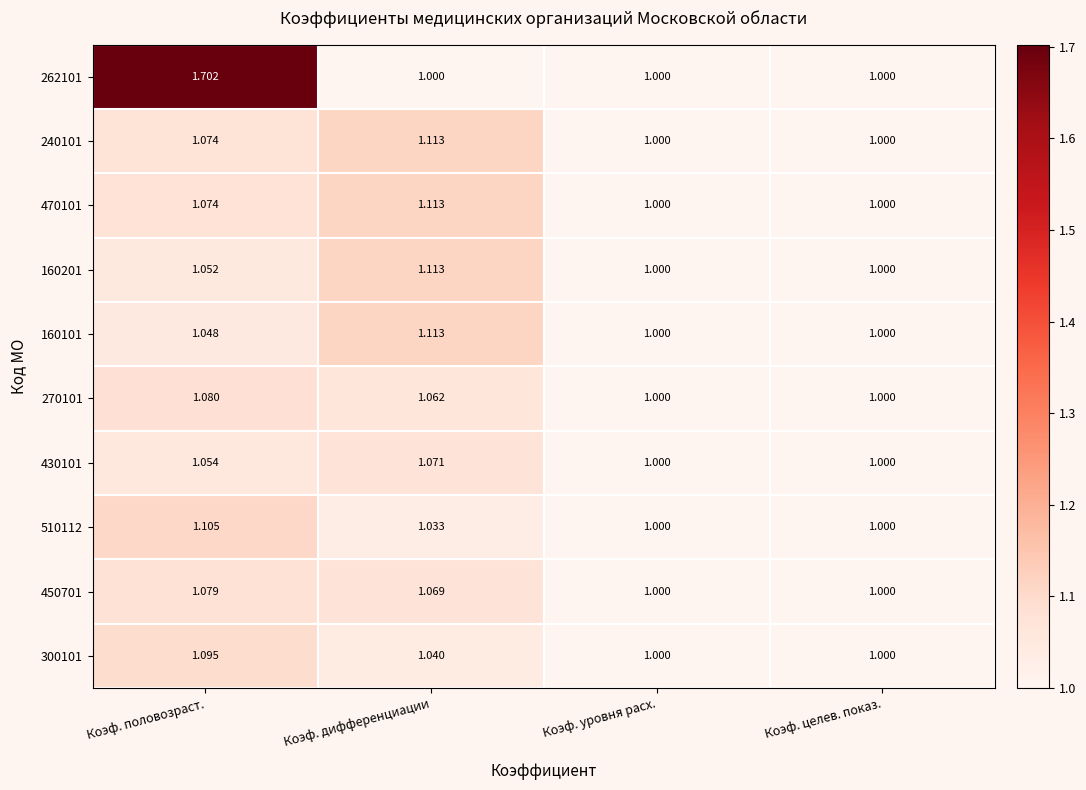

Which series changed the most between Коэф. половозраст. and Коэф. дифференциации?

262101